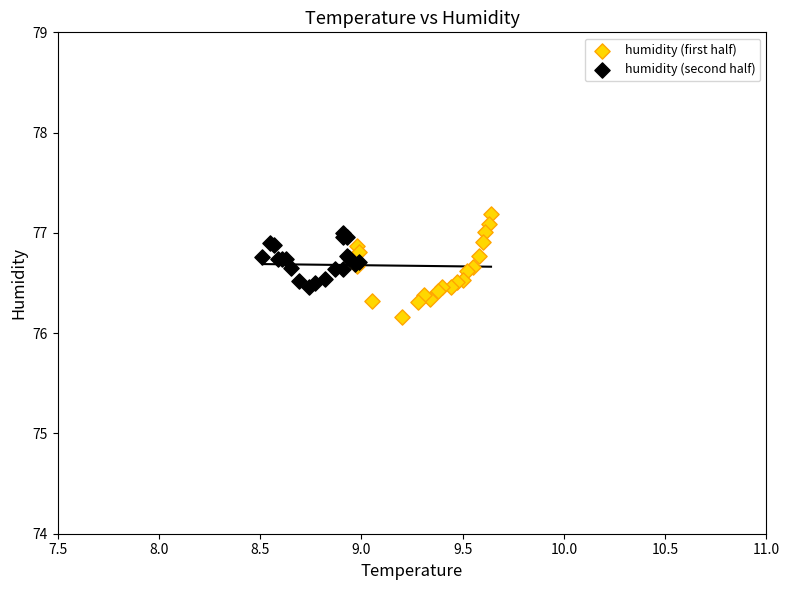

Which series has the largest Y range (max minus min)?

humidity (first half)